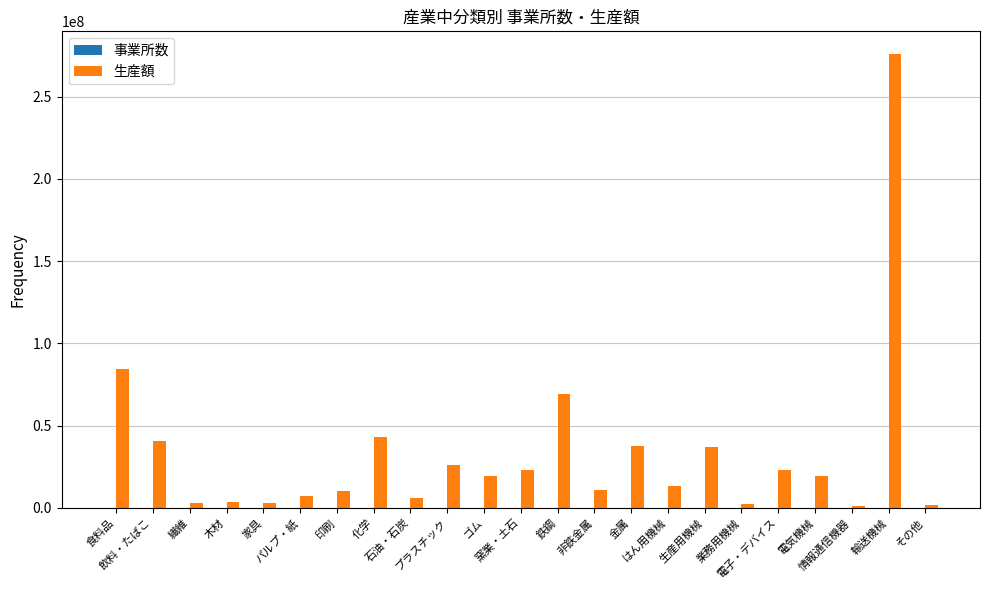

Which category has the highest value across all series?

輸送機械